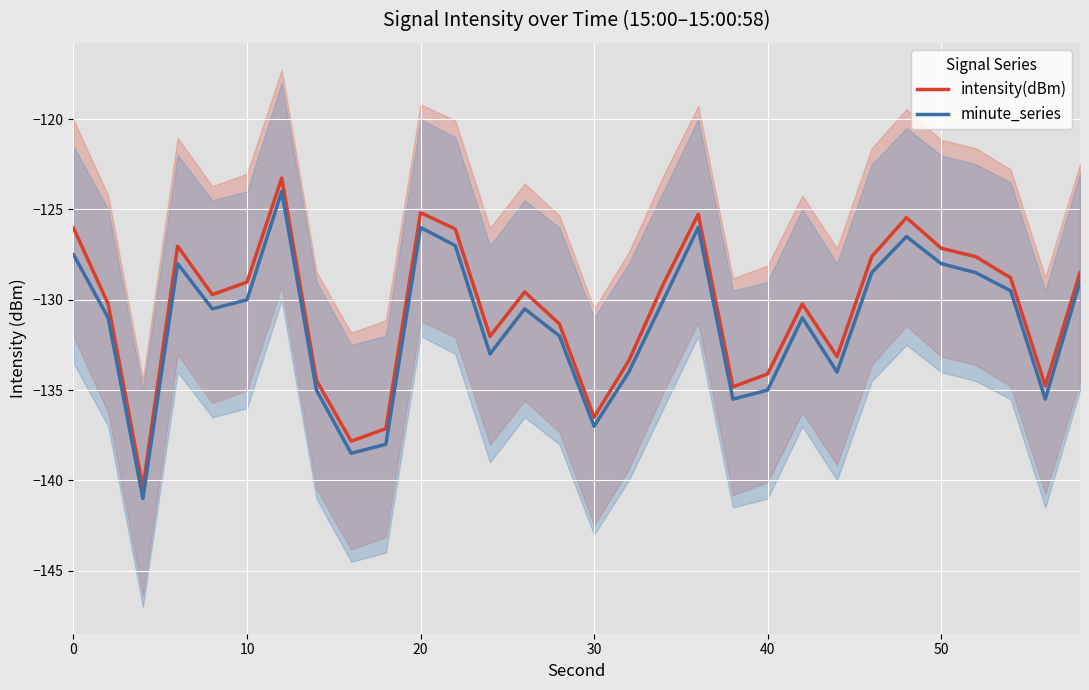

What is the lowest value of the intensity(dBm) series?

-140.4